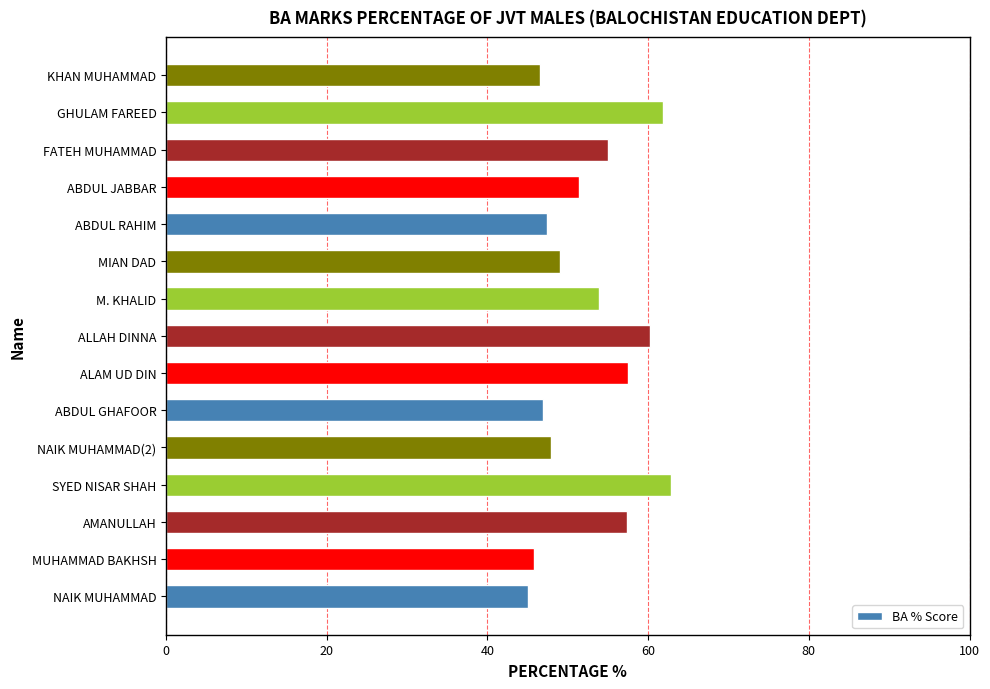

What is the greatest value displayed?

62.9